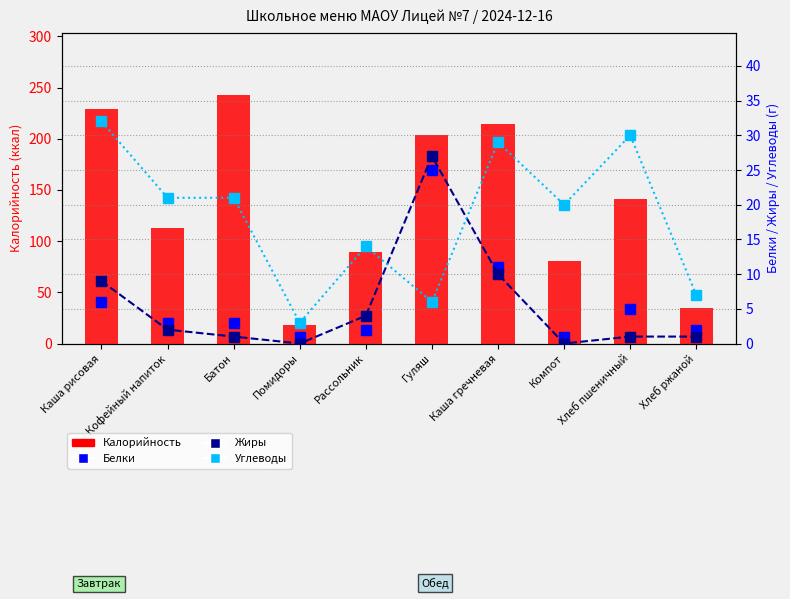

What is the label of the 7th bar from the left?

Каша гречневая